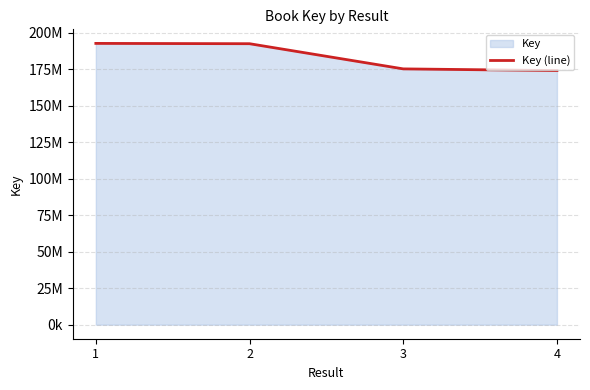

At which label is the value closest to 183374028?

3